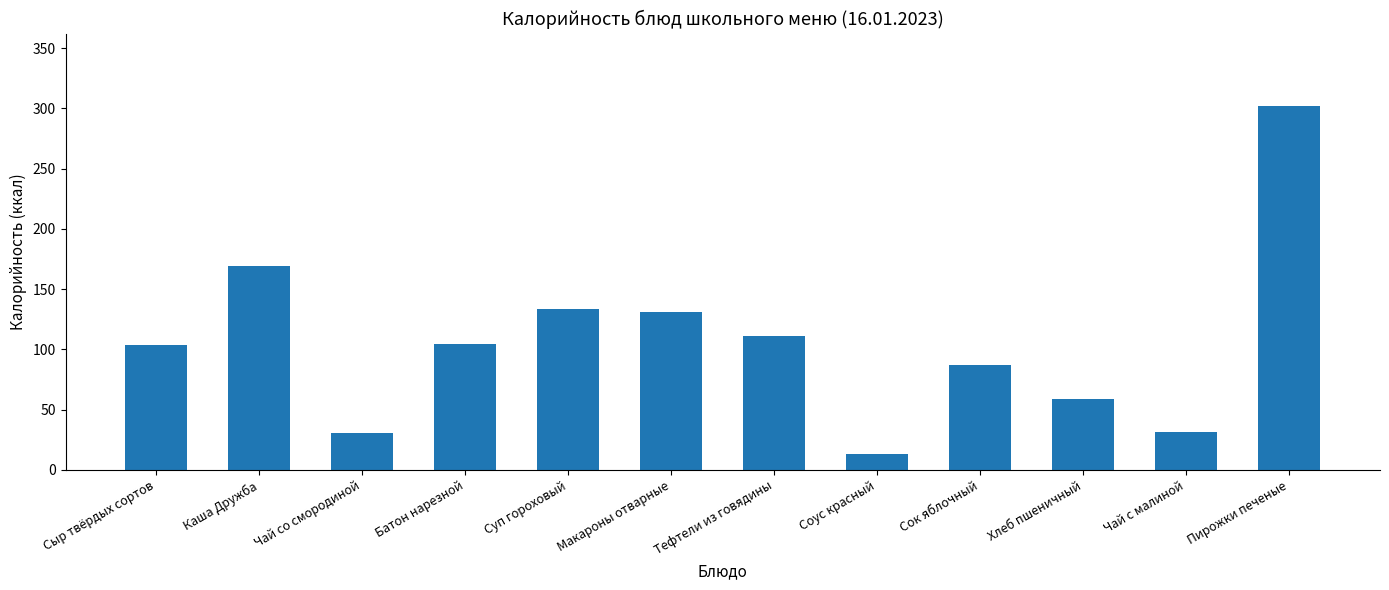

What is the sum of the values at Сок яблочный and Сыр твёрдых сортов?

190.5